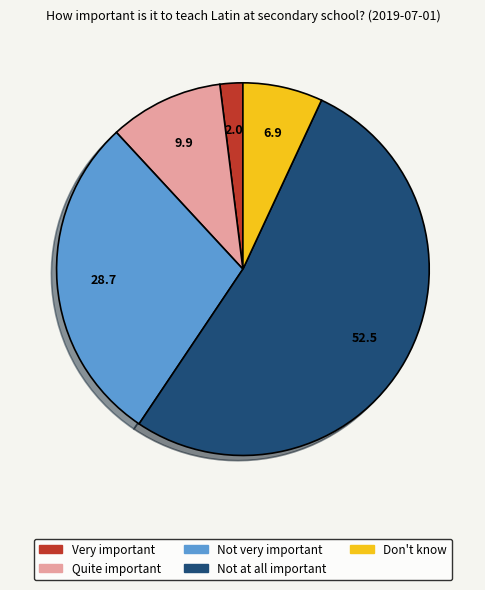

What is the smallest slice in the pie chart?

Very important